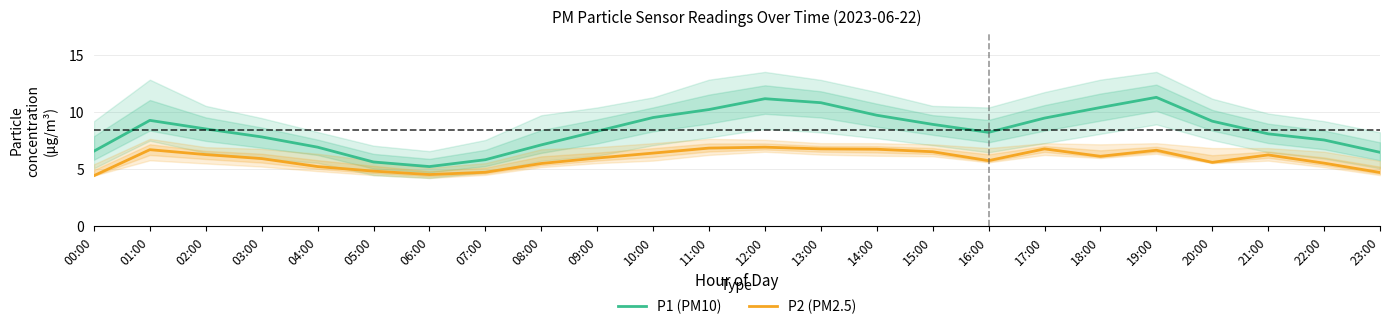

What is the value of the P2 (PM2.5) point at the 8th from the left?

4.7